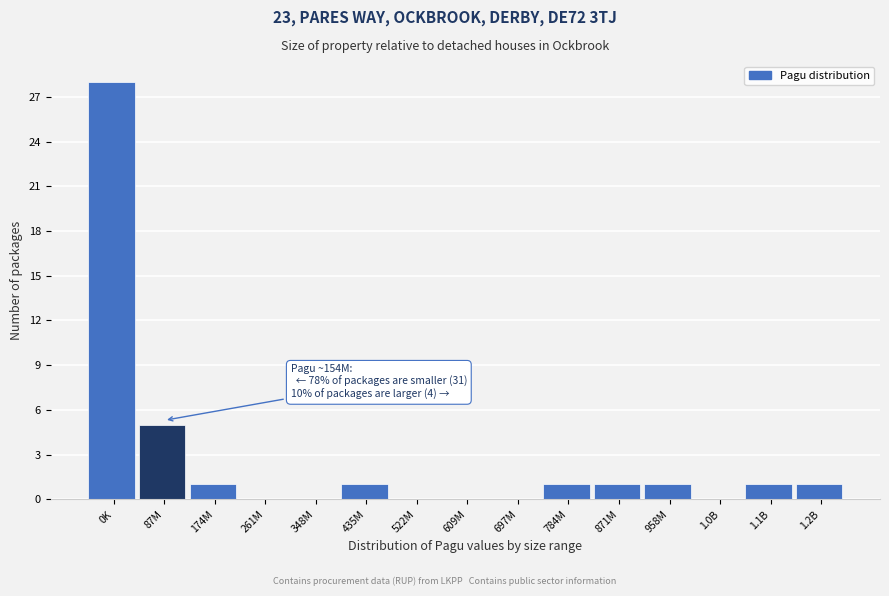

Reading left to right, list all the values displayed in this chart.

0K=28	87M=5	174M=1	261M=0	348M=0	435M=1	522M=0	609M=0	697M=0	784M=1	871M=1	958M=1	1.0B=0	1.1B=1	1.2B=1